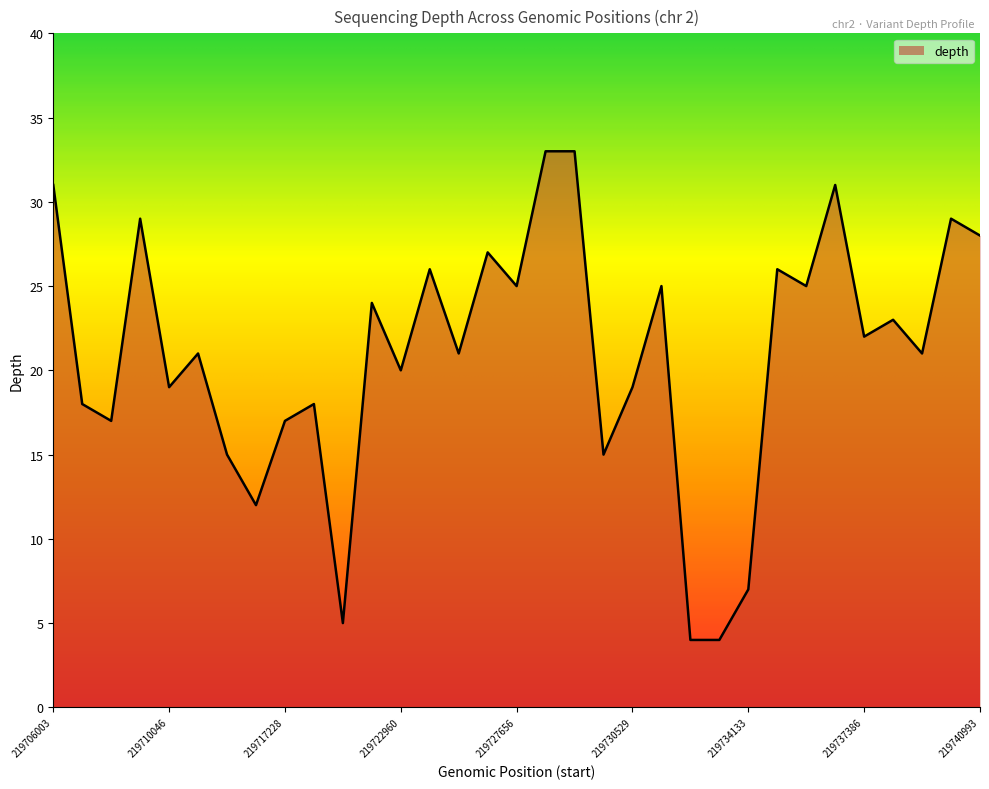

What is the maximum value shown in the chart?

33